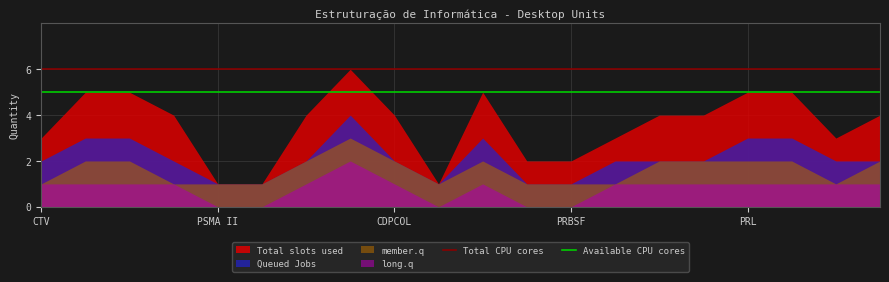

What is the lowest value of the Available CPU cores series?

5